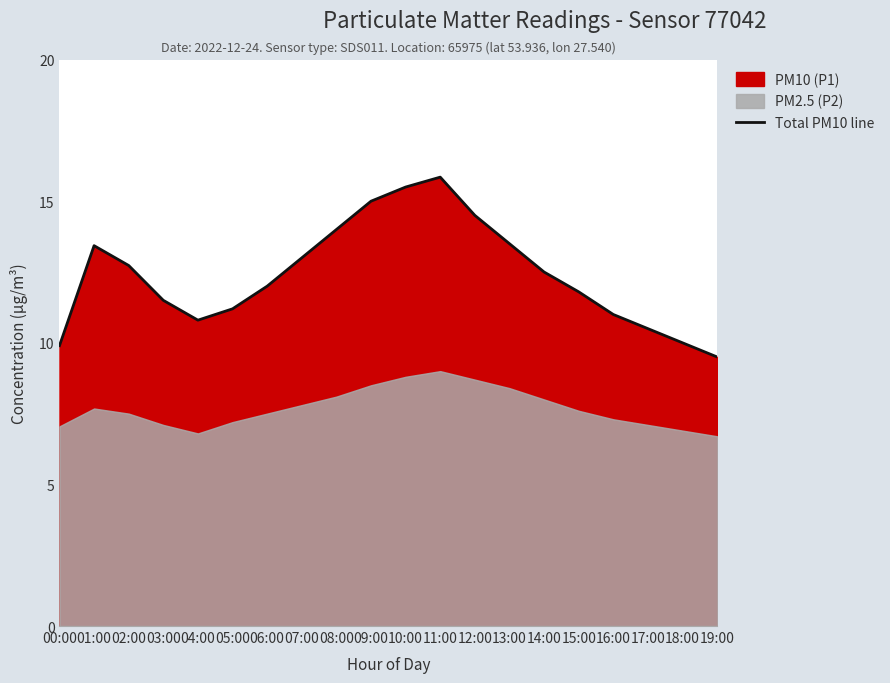

What is the ratio of the value at 04:00 to the value at 15:00?

0.9